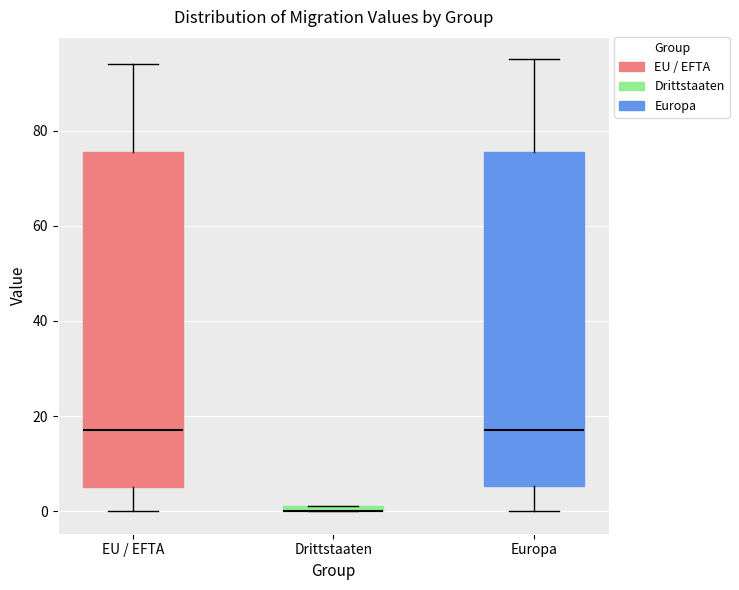

Where is the upper edge of the box for Europa on the y-axis? The values are not printed on the chart, so give them approximately, as read against the axis.

76